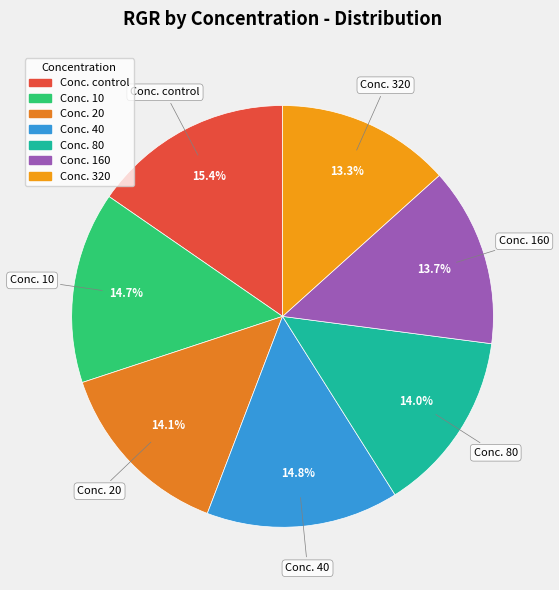

Count the number of slices in the pie.

7